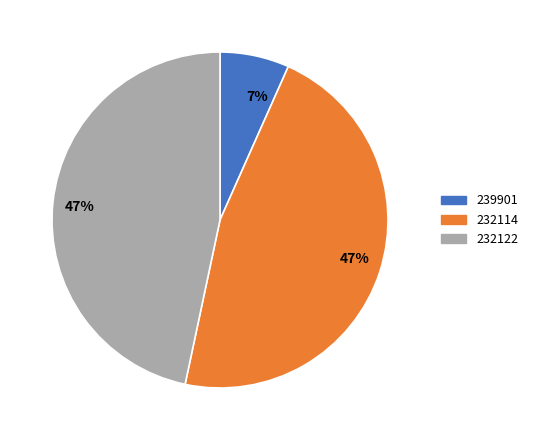

Does 239901 represent more than half of the total?

No